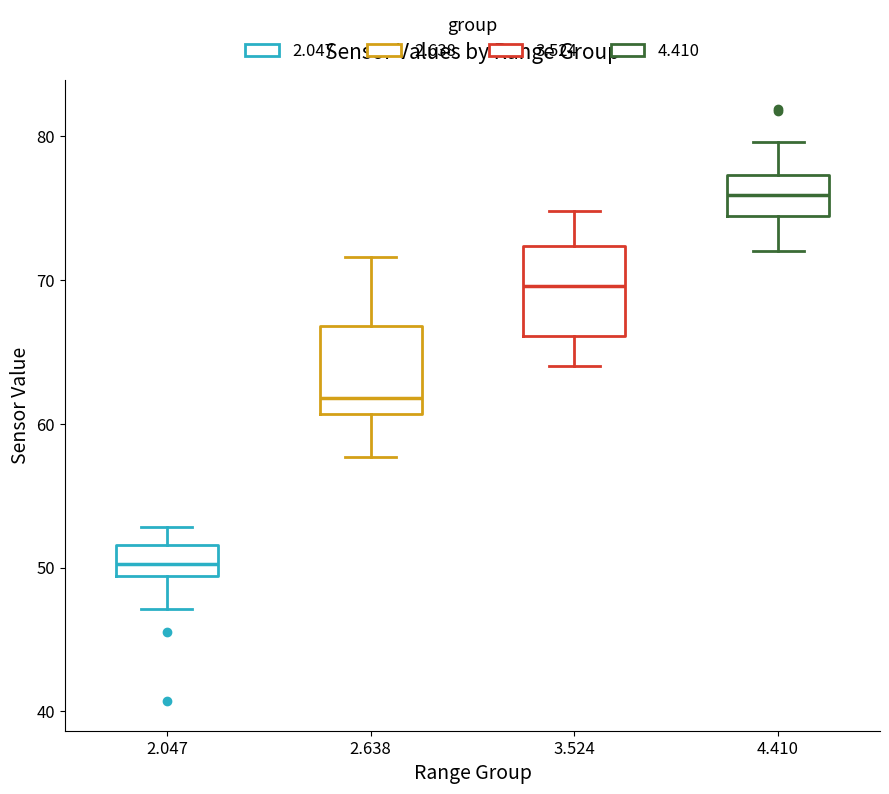

Where is the upper edge of the box at x = 3.524 on the y-axis? The values are not printed on the chart, so give them approximately, as read against the axis.

72